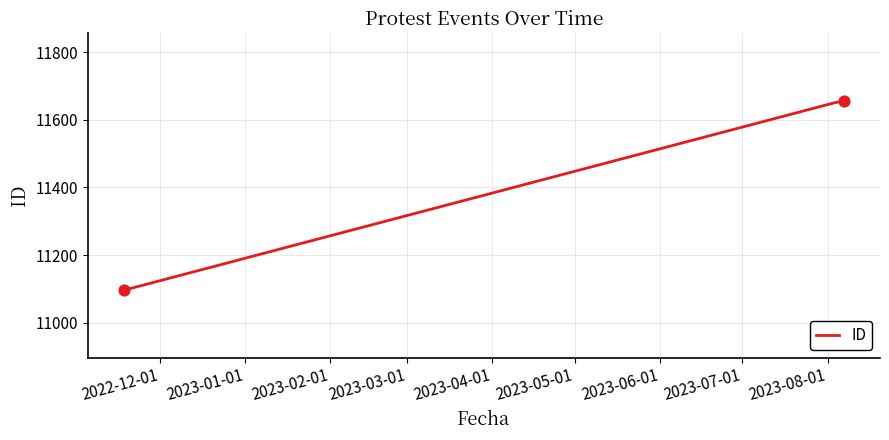

What is the smallest value displayed?

11096